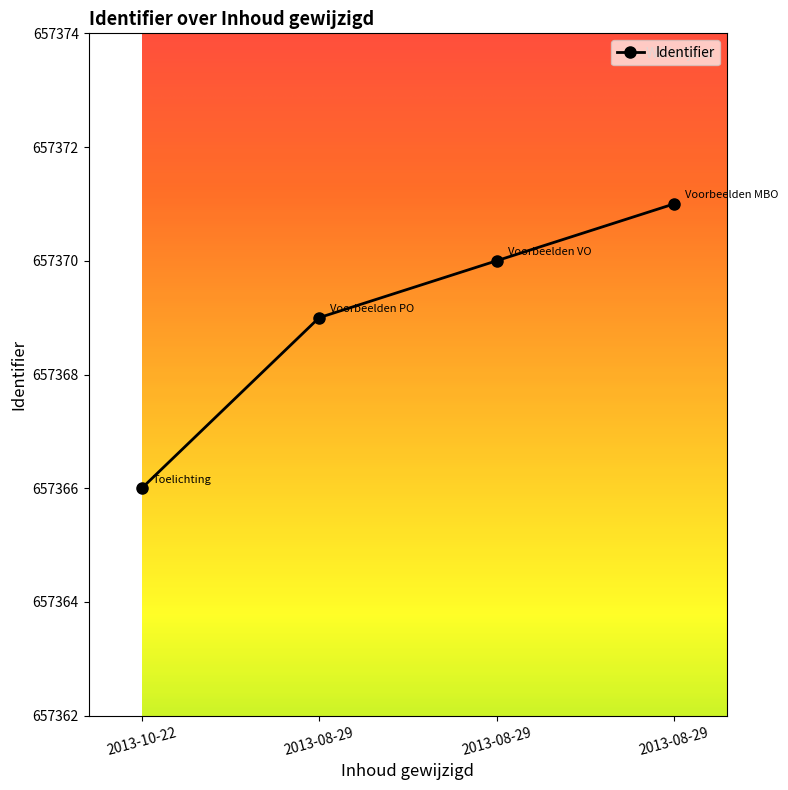

Rank the categories by value from lowest to highest.

2013-10-22, 2013-08-29, 2013-08-29, 2013-08-29